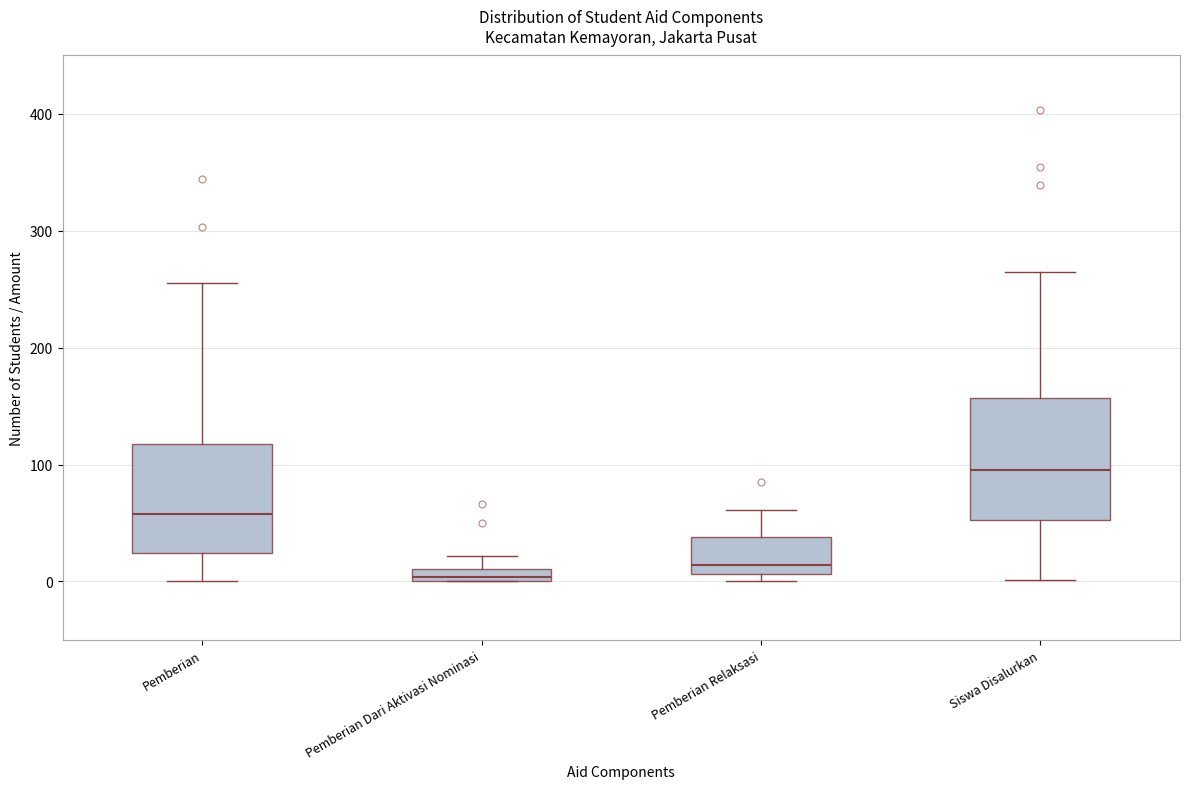

Comparing the boxes themselves (not the whiskers), which one is the tallest?

Siswa Disalurkan